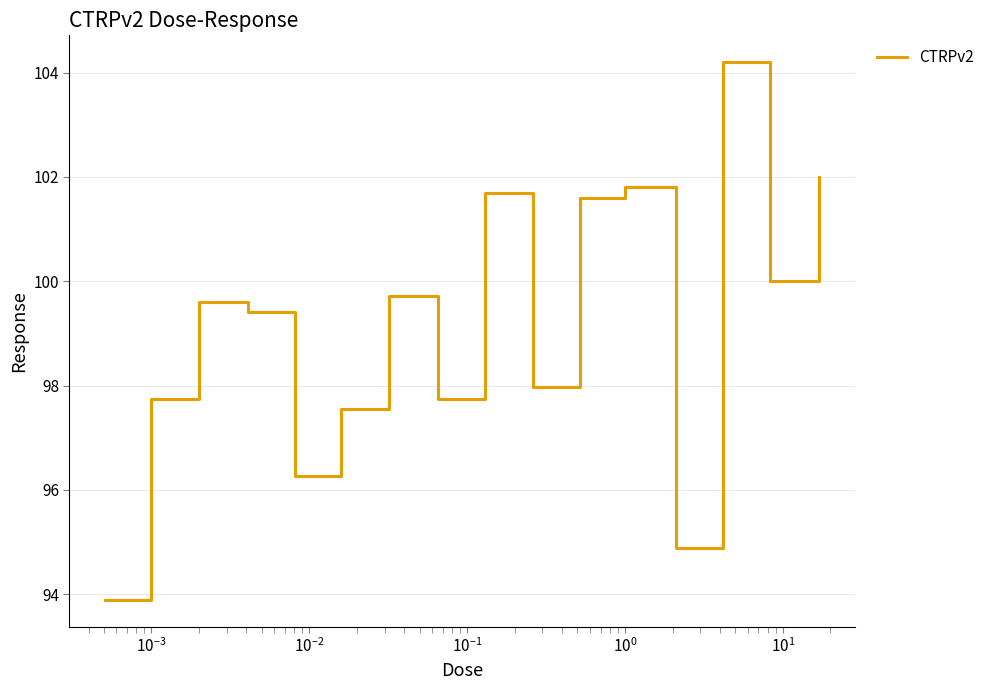

What is the maximum value shown in the chart?

104.2